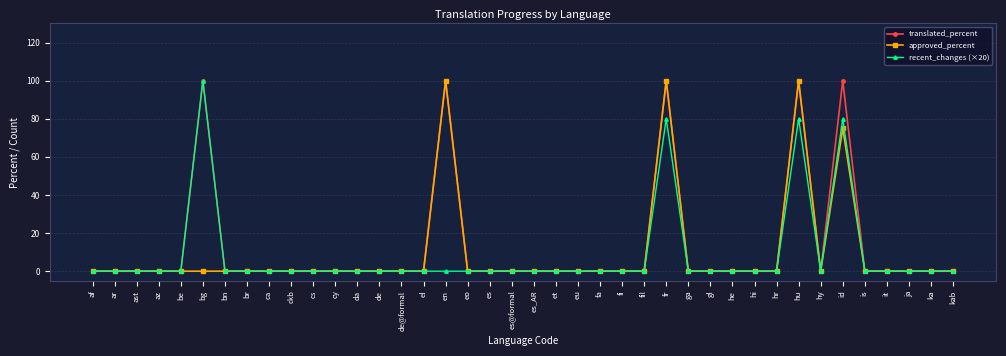

True or false: recent_changes (×20) has more than 2 interior local peaks.

True